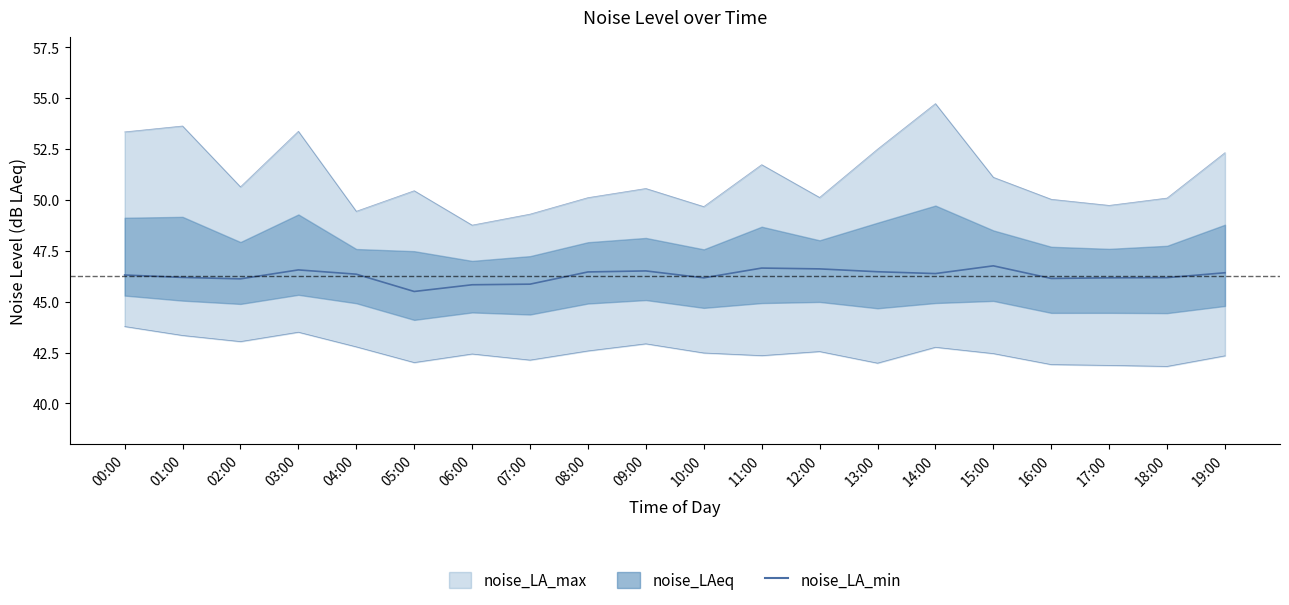

How many data points are above 46?

17